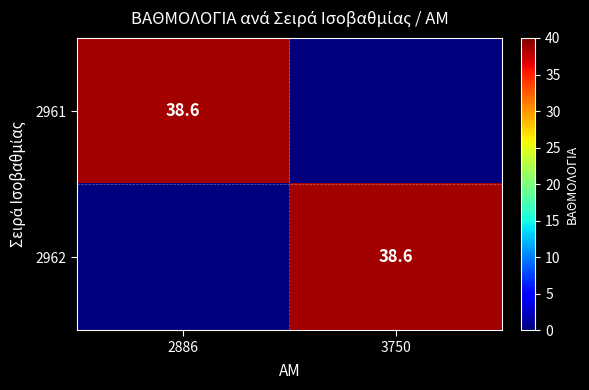

The value of 2961 at 2886 is 38.6. True or false?

True